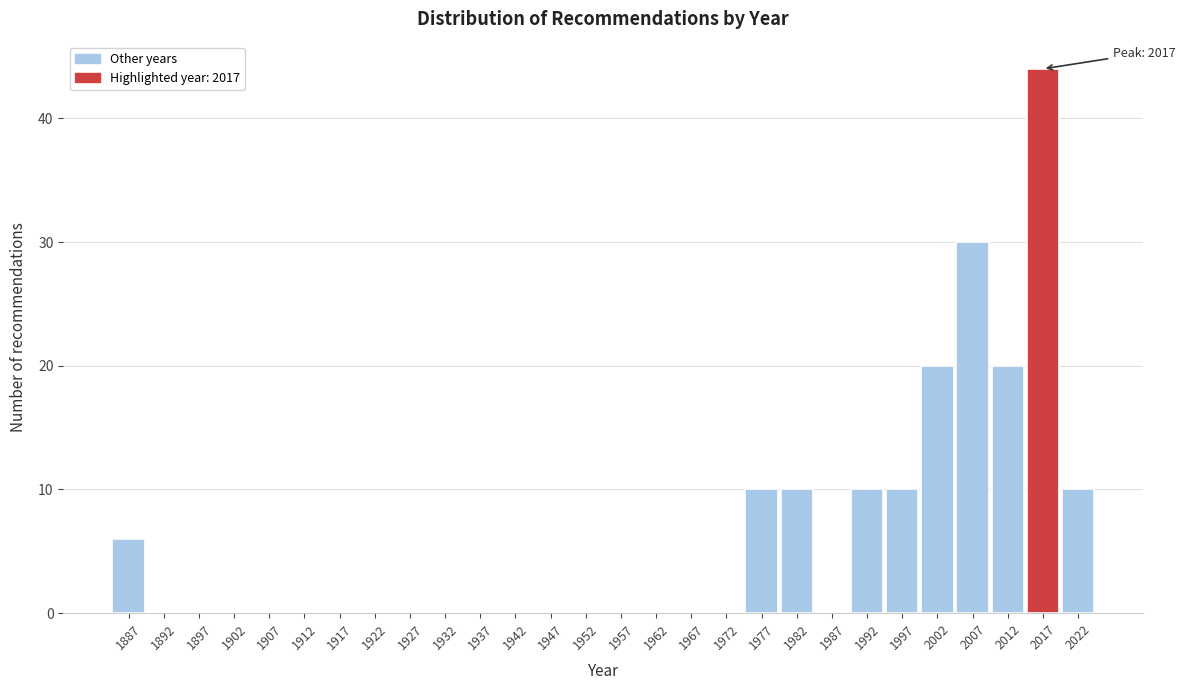

Which range on the x-axis has the tallest bar?

2014.5 to 2019.5